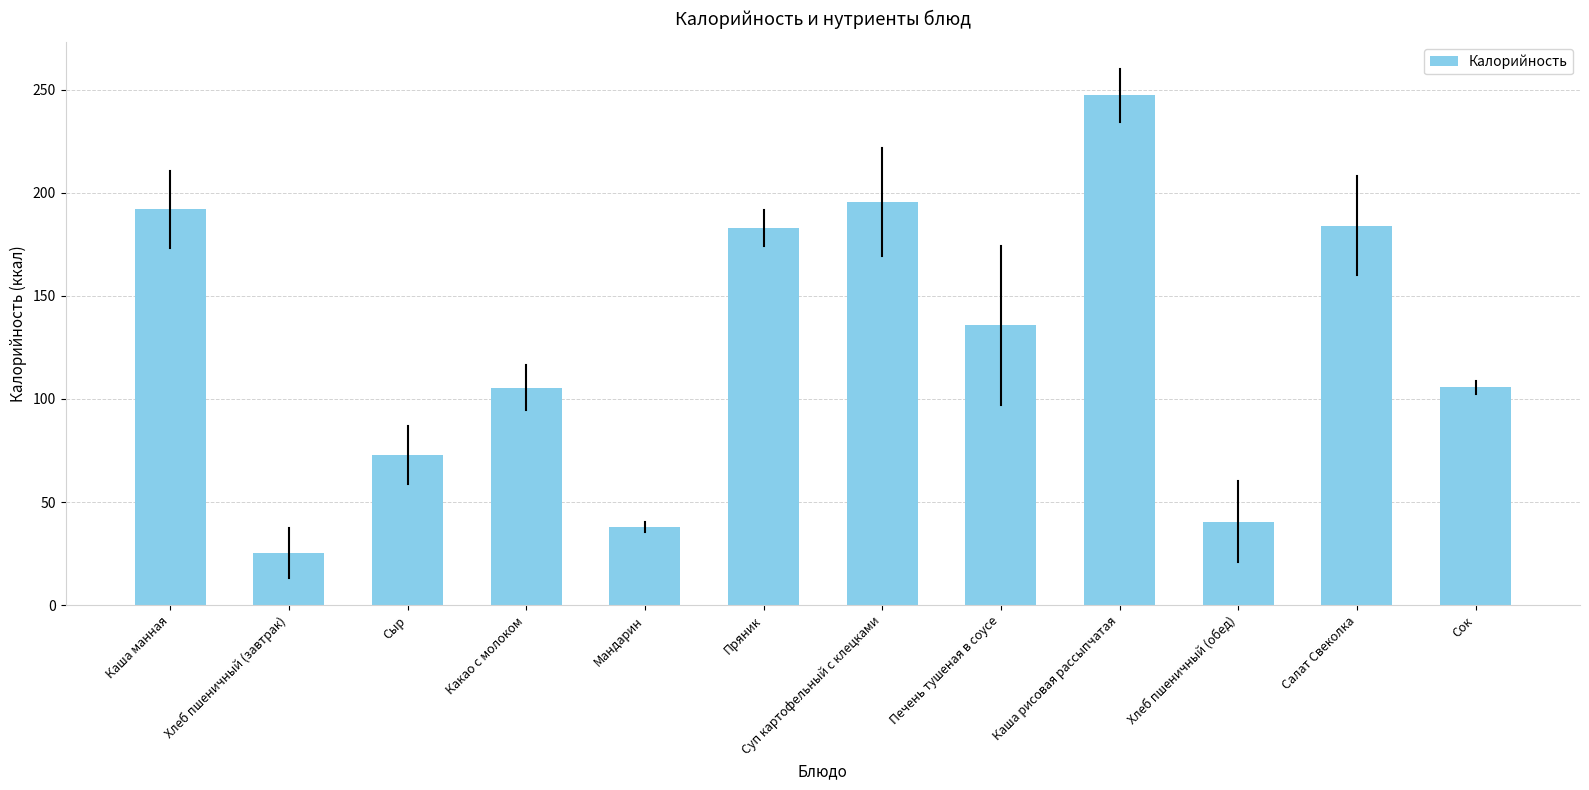

Is it true that the value at Каша манная is 254.5?

False